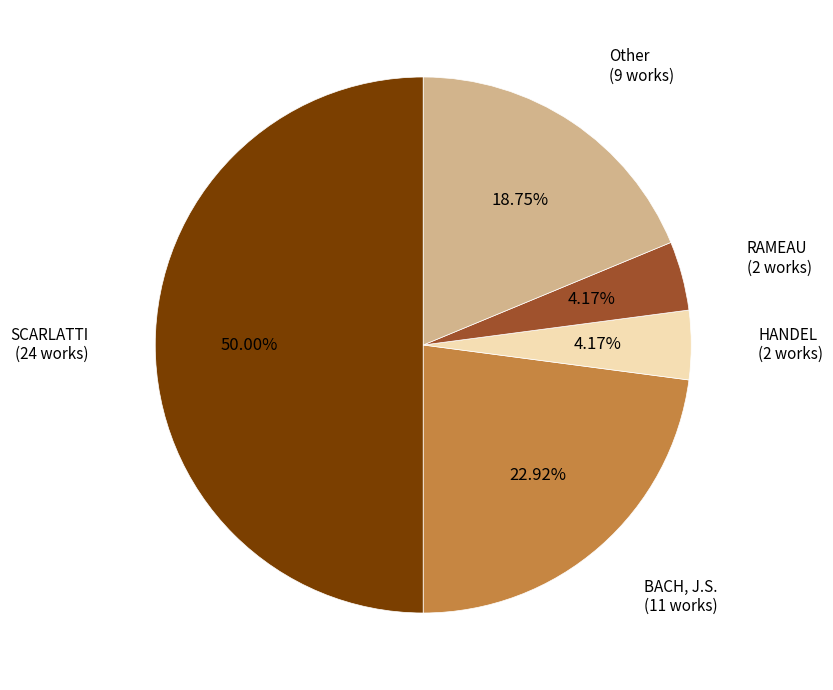

Which slice is the largest?

SCARLATTI